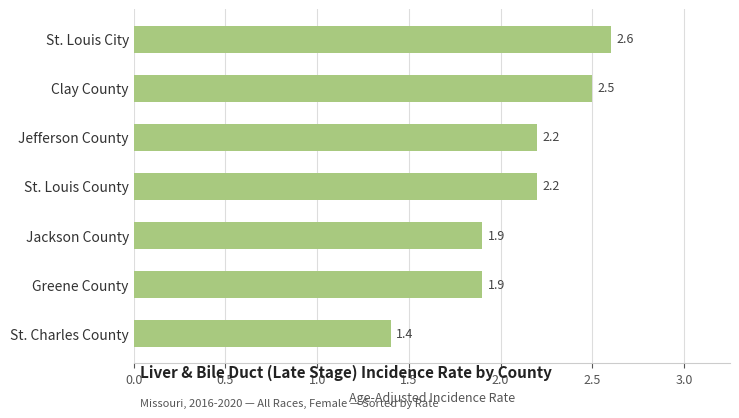

What is the label of the 5th bar from the top?

Jackson County